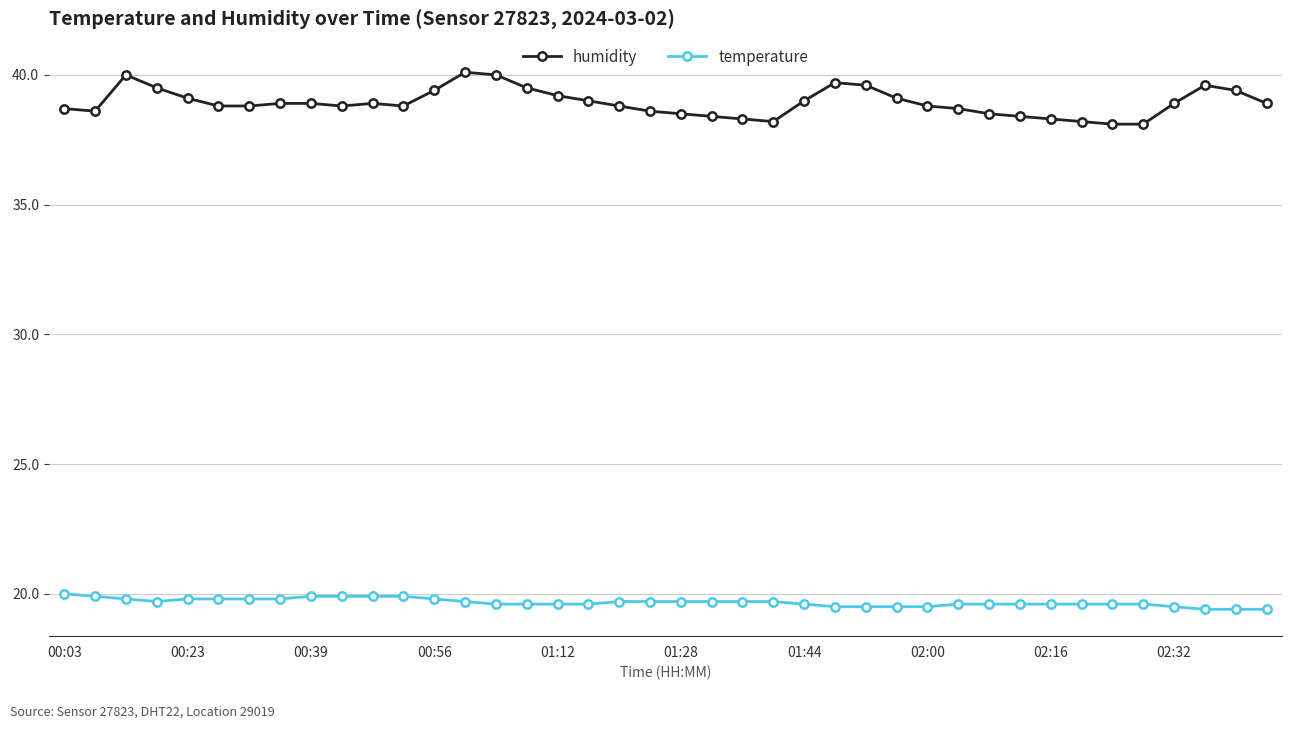

How many lines are shown in the chart?

2